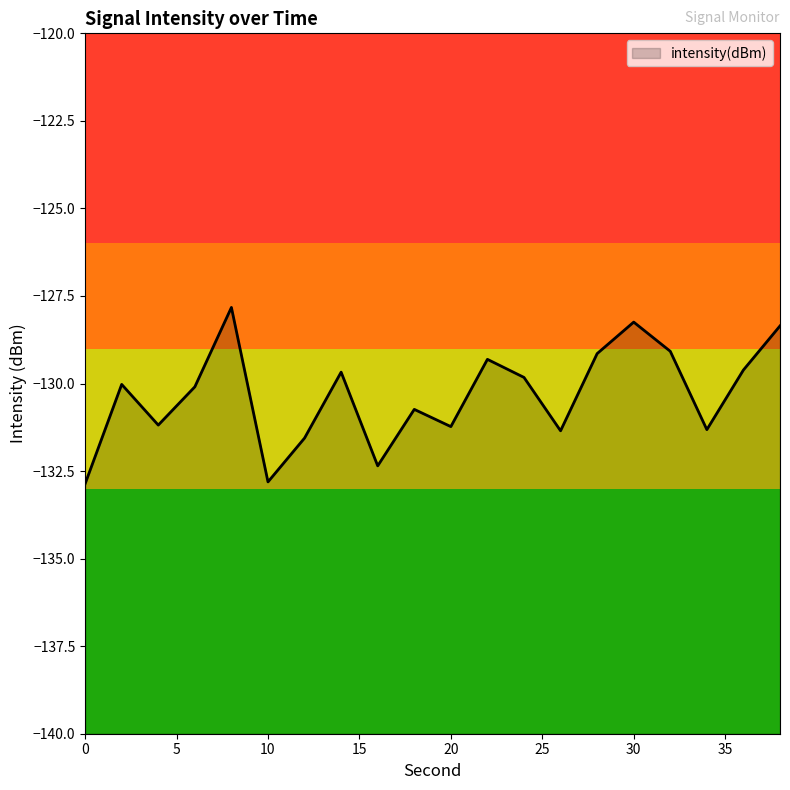

How many series are shown in this chart?

1